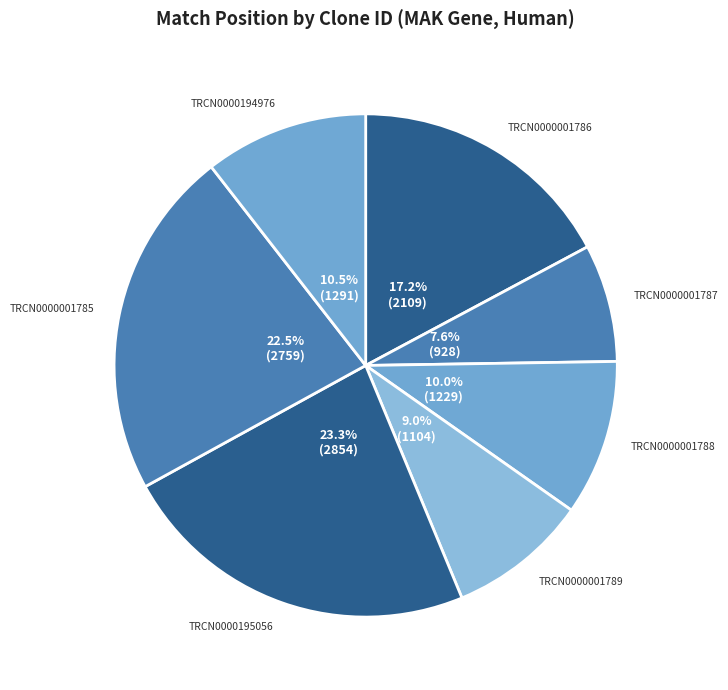

To the nearest percent, what is the average slice percentage?

14%